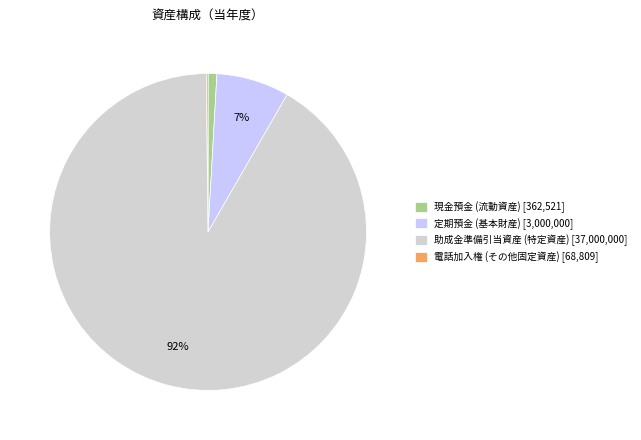

Which has a higher value, 現金預金 (流動資産) [362,521] or 助成金準備引当資産 (特定資産) [37,000,000]?

助成金準備引当資産 (特定資産) [37,000,000]